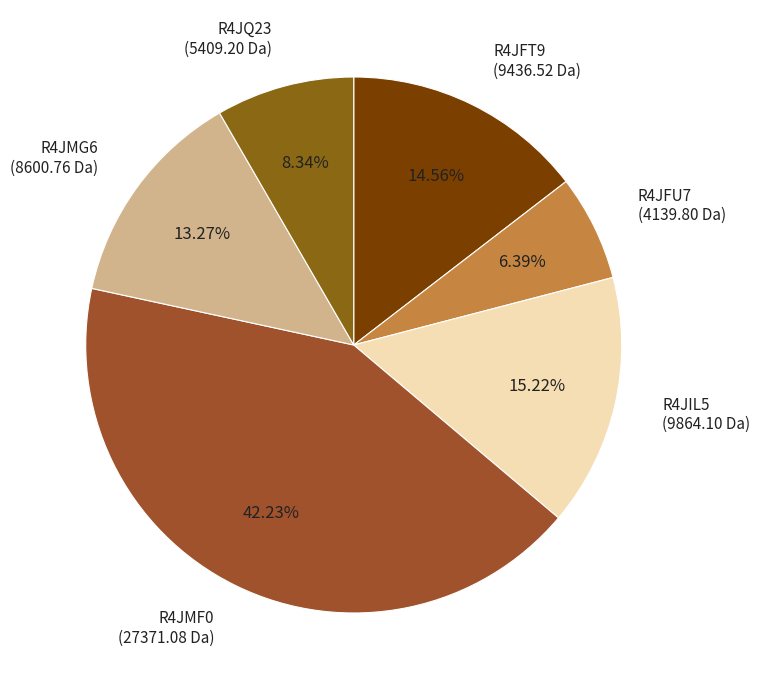

Approximately how many times larger is the value at R4JIL5 (9864.10 Da) compared to R4JQ23 (5409.20 Da)?

1.8